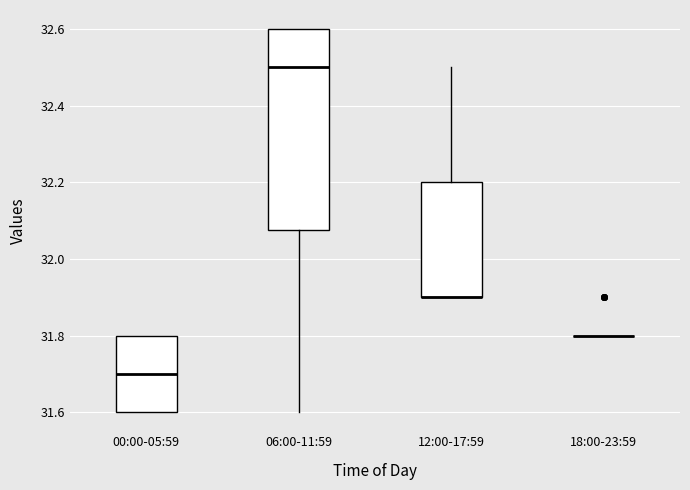

Reading left to right, read every box against the y-axis: the position of its median line, the range the box covers, and the ends of its whiskers. The values are not printed on the chart, so give them approximately, as read against the axis.

00:00-05:59: median 31.70, box 31.60 to 31.80, whiskers 31.60 to 31.80
06:00-11:59: median 32.50, box 32.08 to 32.60, whiskers 31.60 to 32.60
12:00-17:59: median 31.90 (drawn on the box's lower edge), box 31.90 to 32.20, whiskers 31.90 to 32.50
18:00-23:59: box collapsed to a line at 31.80, whiskers 31.80 to 31.80